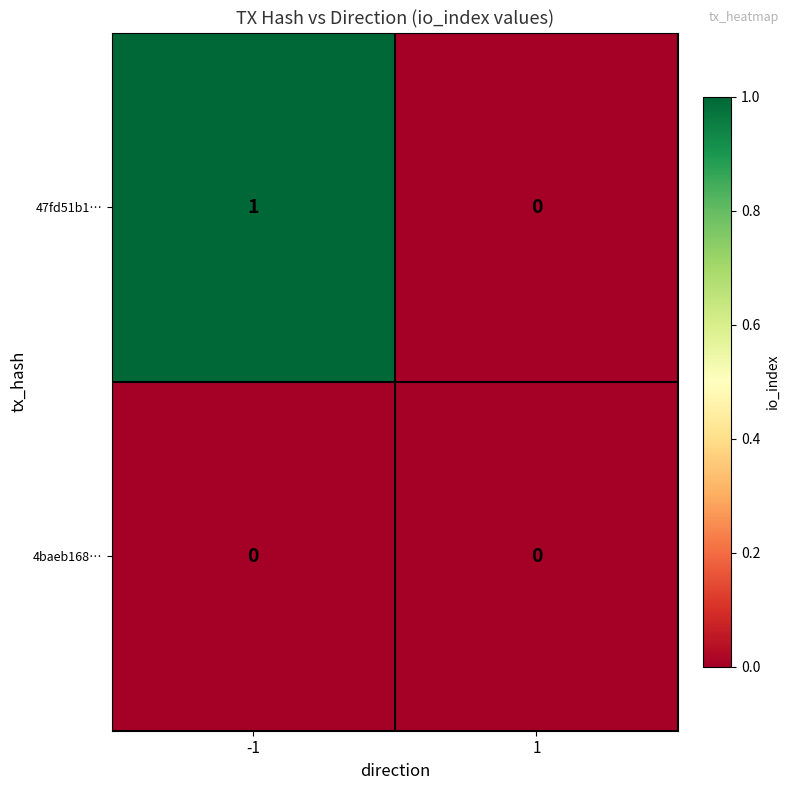

Rank the series by their maximum value, from highest to lowest.

47fd51b1…, 4baeb168…